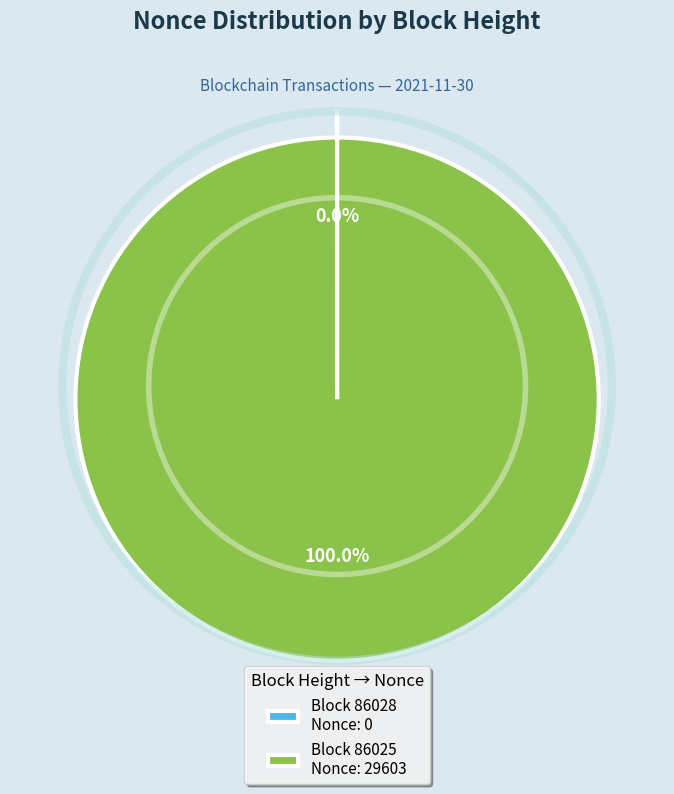

What is the majority slice?

Block 86025 Nonce: 29603